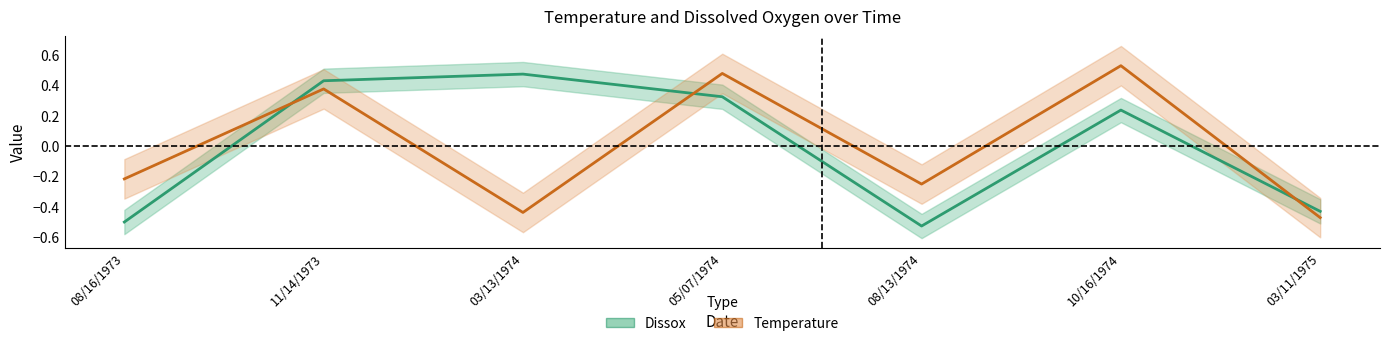

What is the sum of the Dissox values at 03/13/1974 and 11/14/1973?

0.9